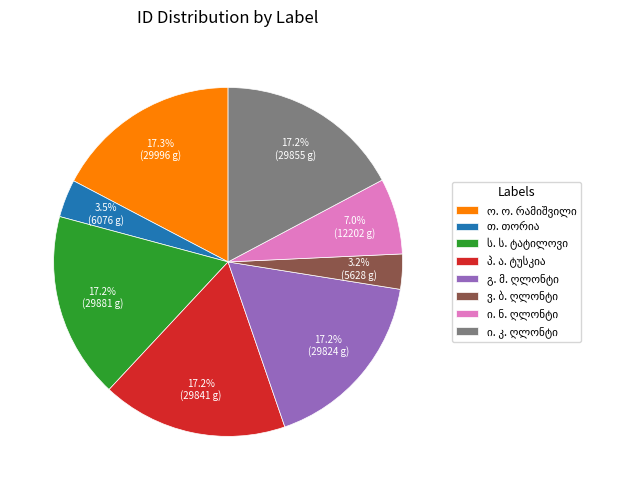

How many slices are in this pie chart?

8